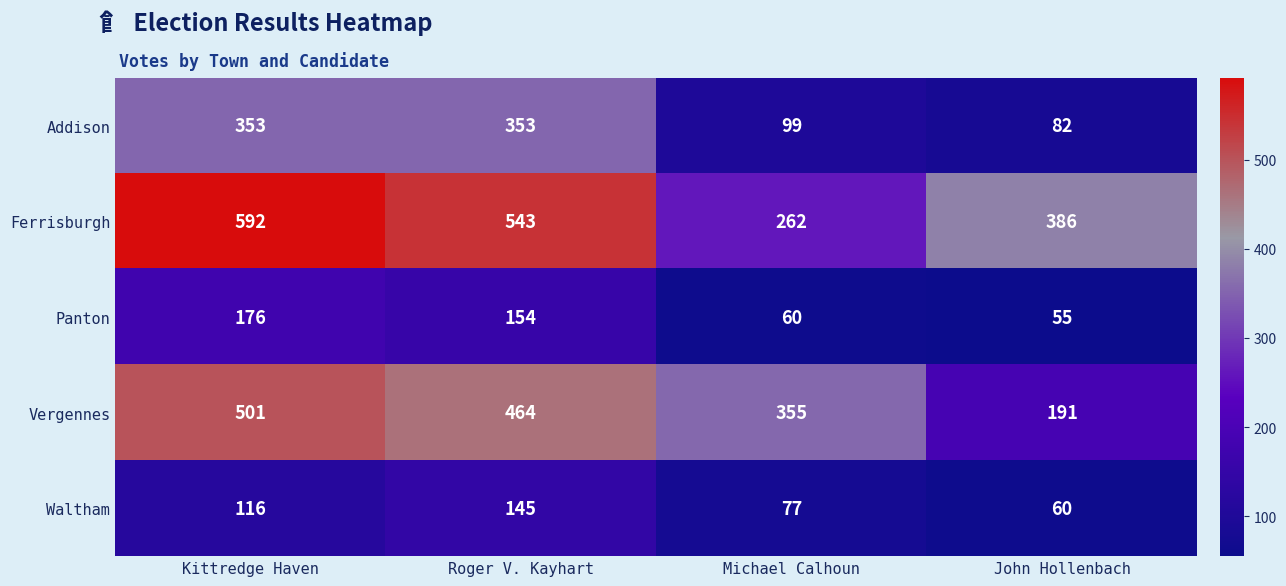

At how many categories does at least one series exceed 489?

2